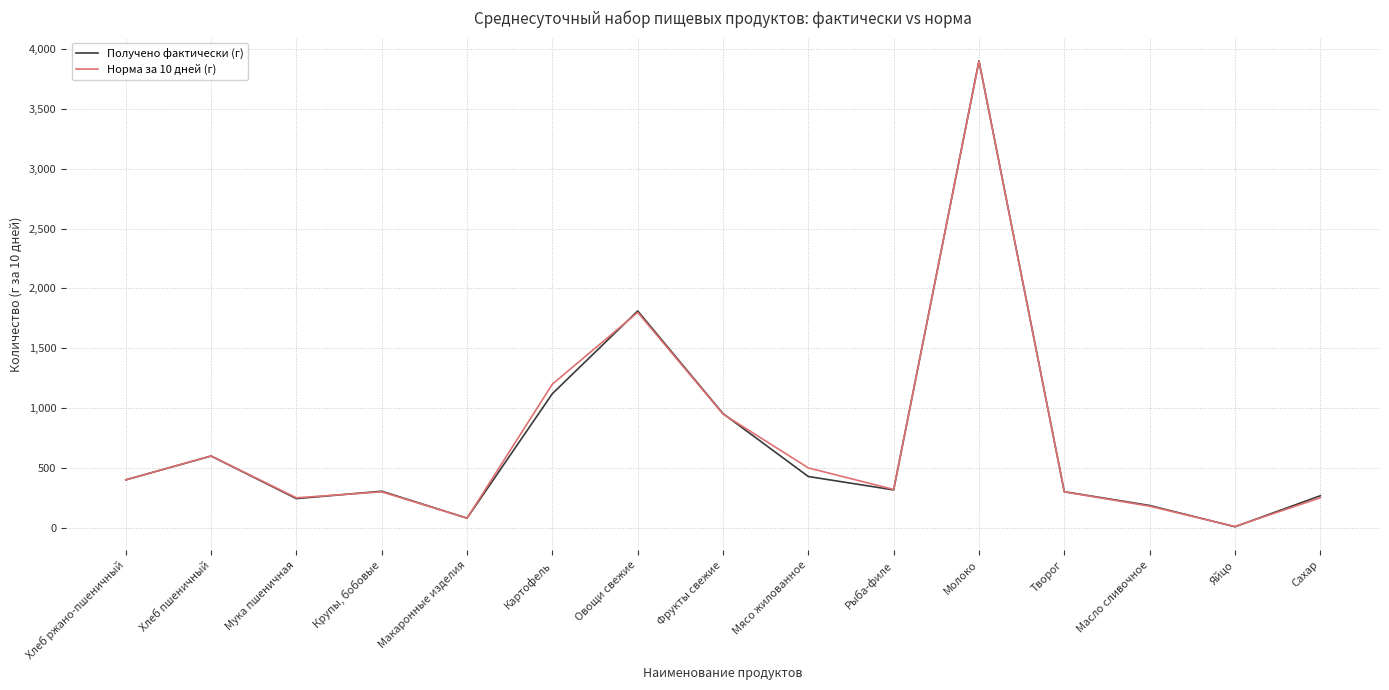

What is the average value of the Получено фактически (г) series?

728.1